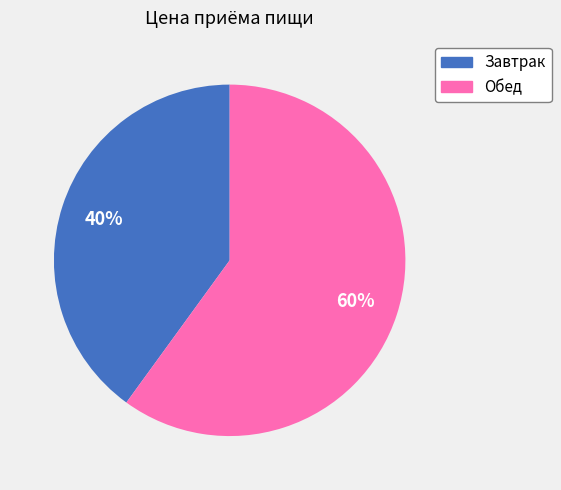

Which category has the biggest portion of the pie?

Обед